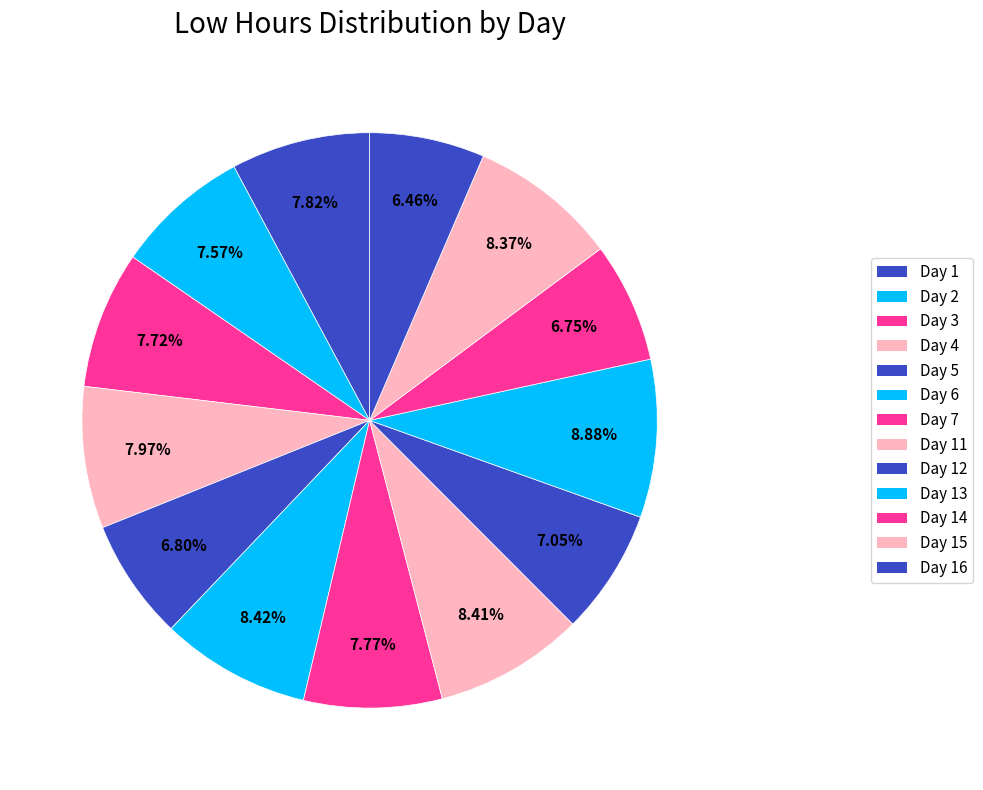

True or false: Day 12 accounts for 13% of the total.

False